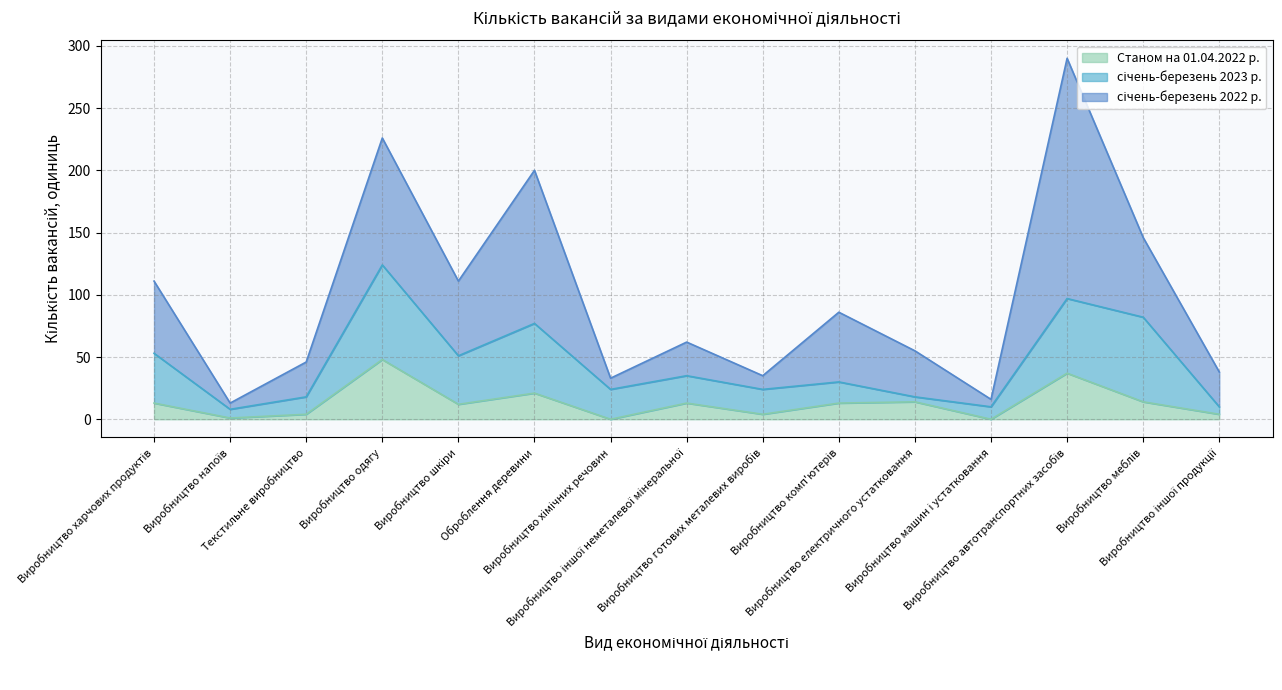

Is it true that січень-березень 2022 р. equals 43 at Виробництво іншої неметалевої мінеральної?

False